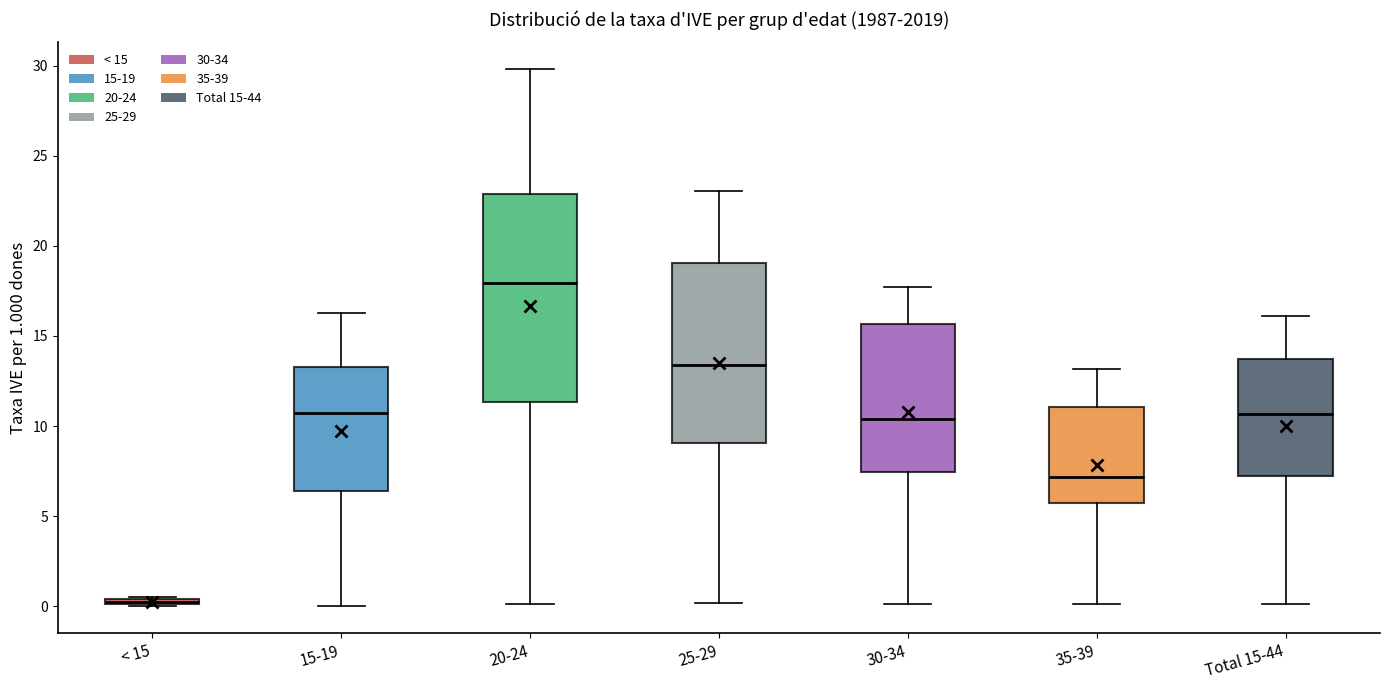

Which box is the tallest, from its lower edge to its upper edge?

20-24